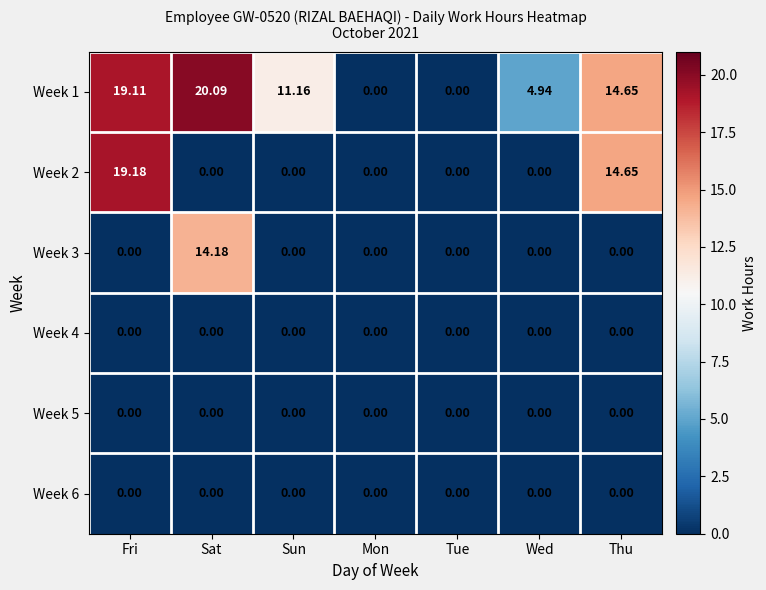

At which label is Week 2 closest to 9?

Thu